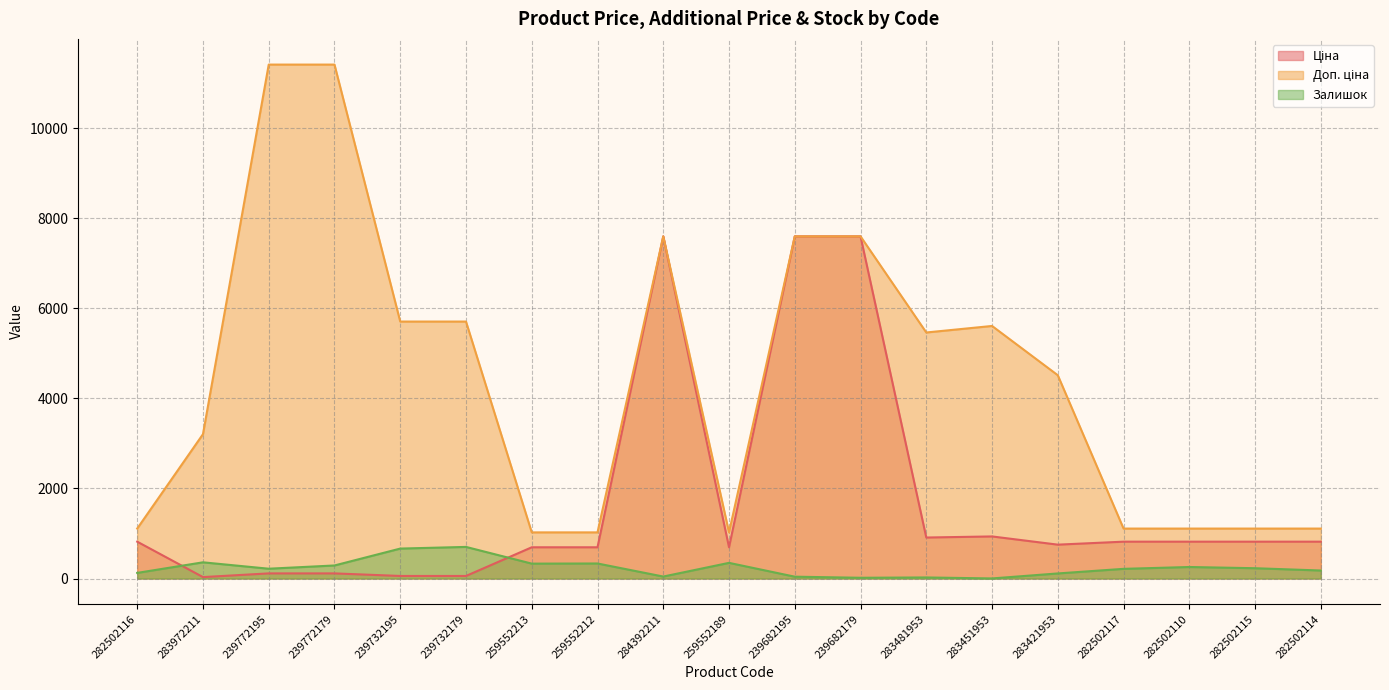

What is the maximum value for Ціна?

7596.5